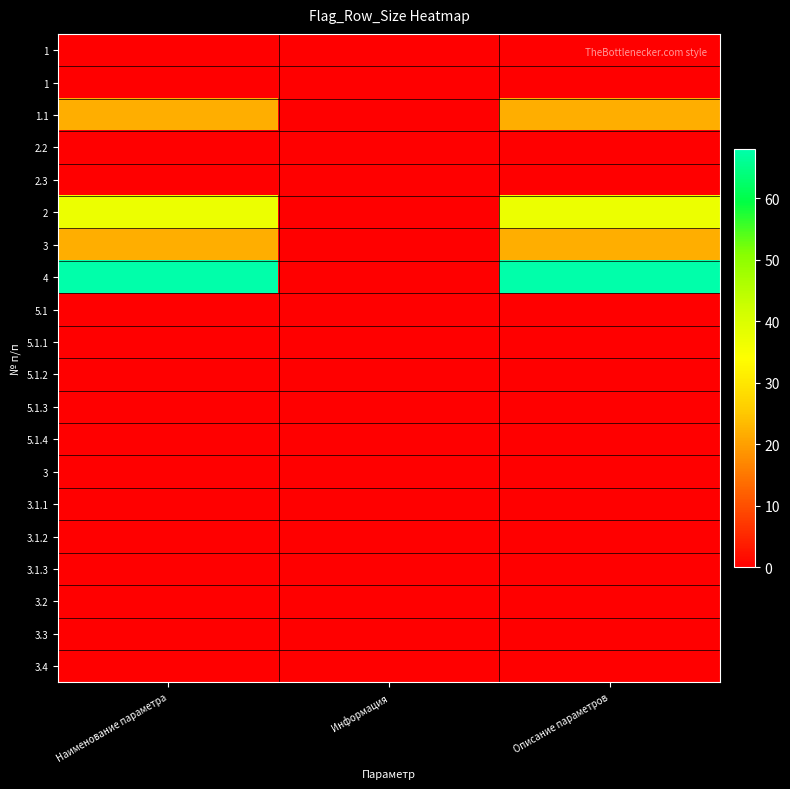

What is the total value across all series at Наименование параметра?

149